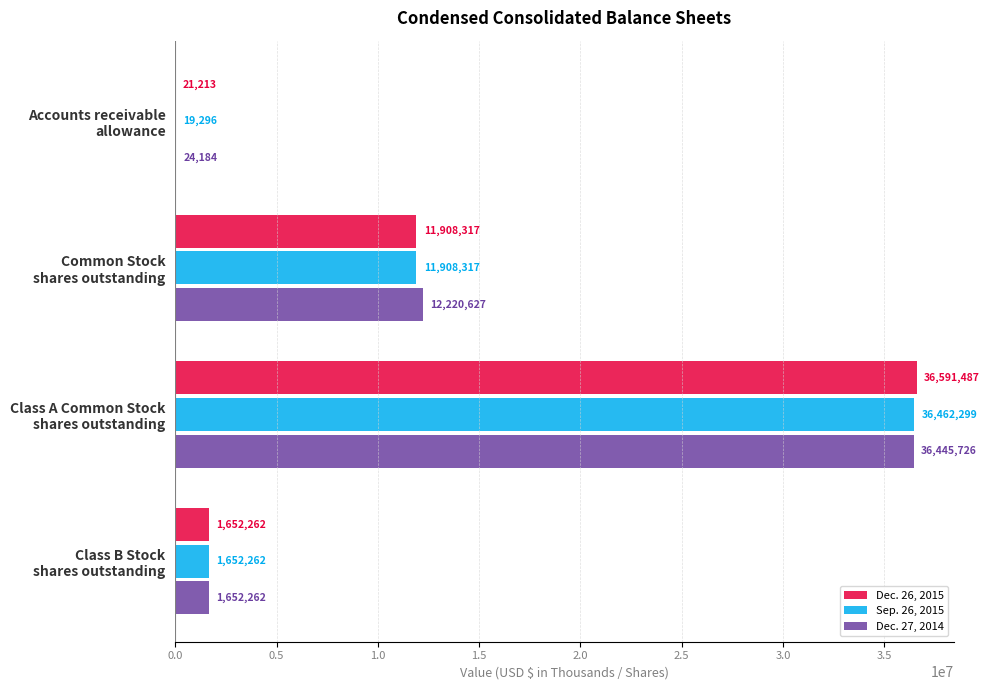

Which series has the largest total across all categories?

Dec. 27, 2014